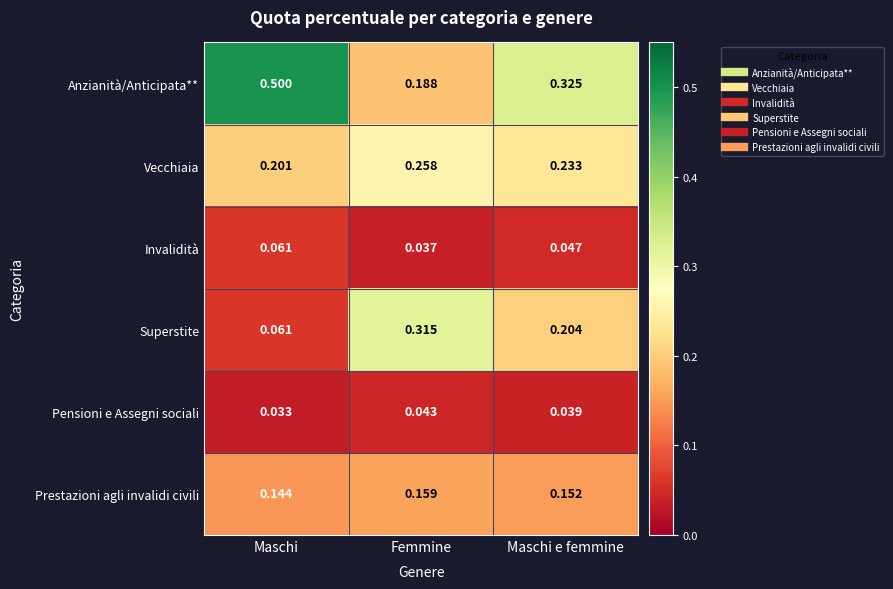

Count the number of data series in this chart.

6